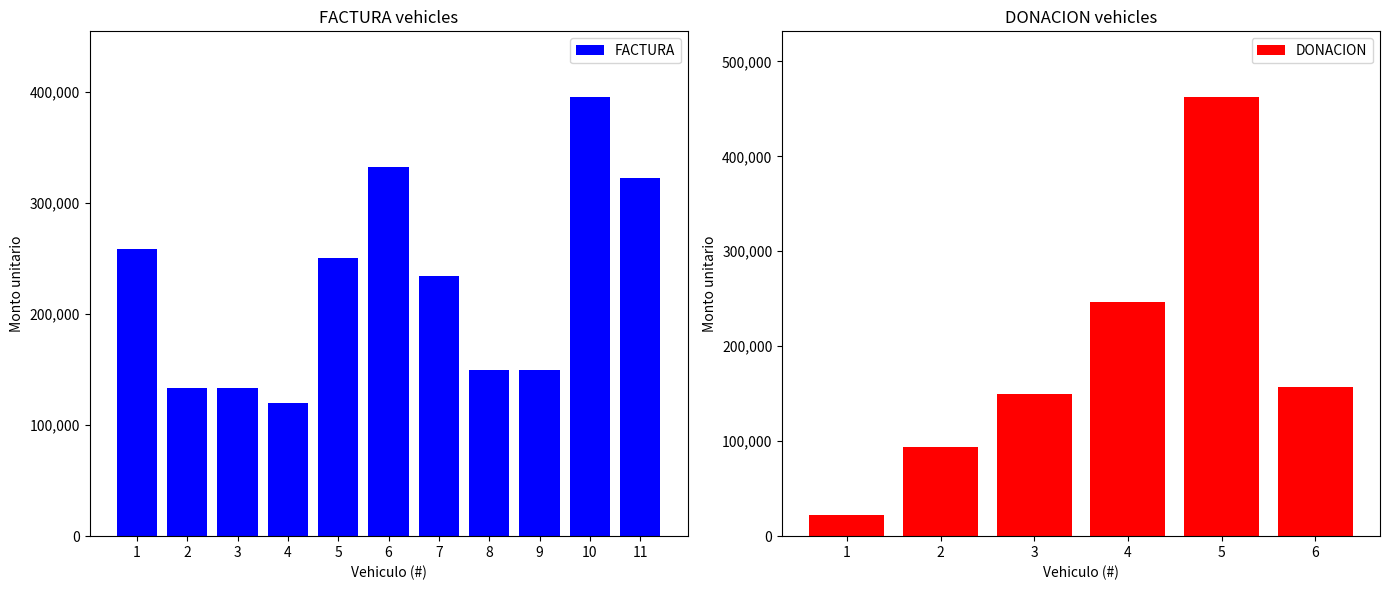

Does the chart contain stacked bars?

No